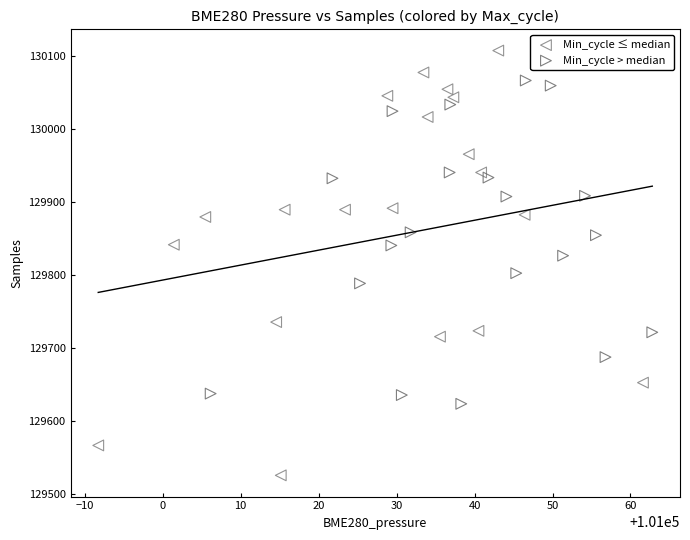

Which series has the widest spread of Y values?

Min_cycle ≤ median